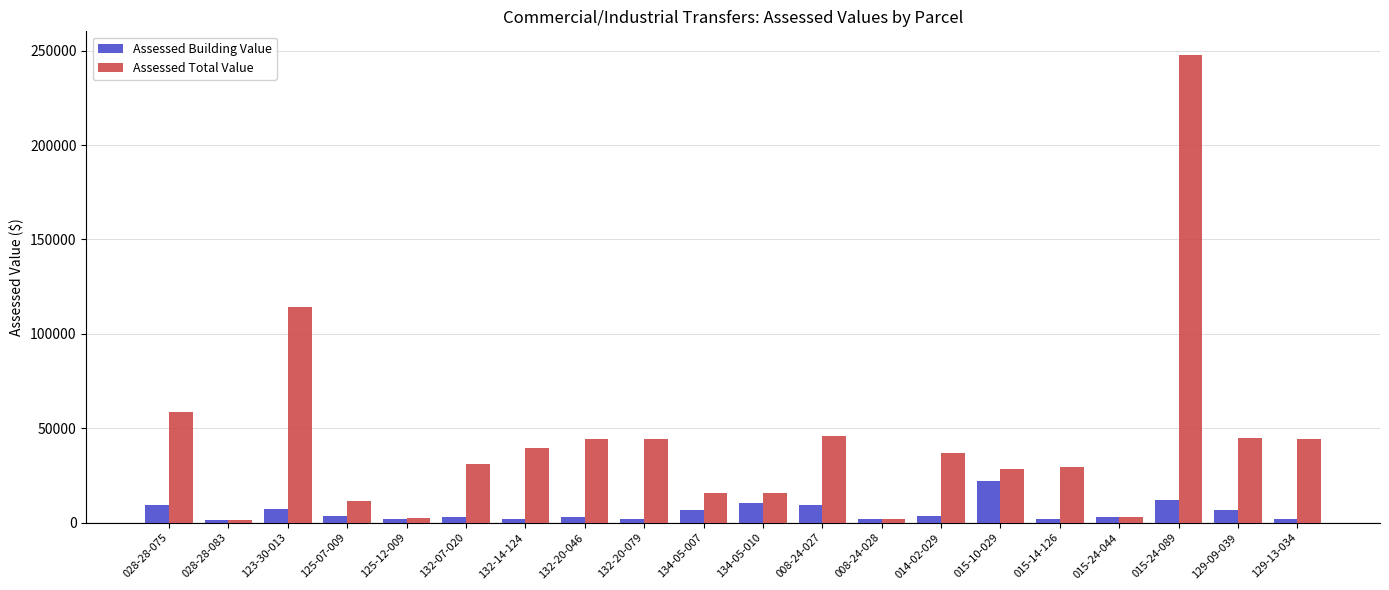

What is the sum of all Assessed Building Value values?

114016